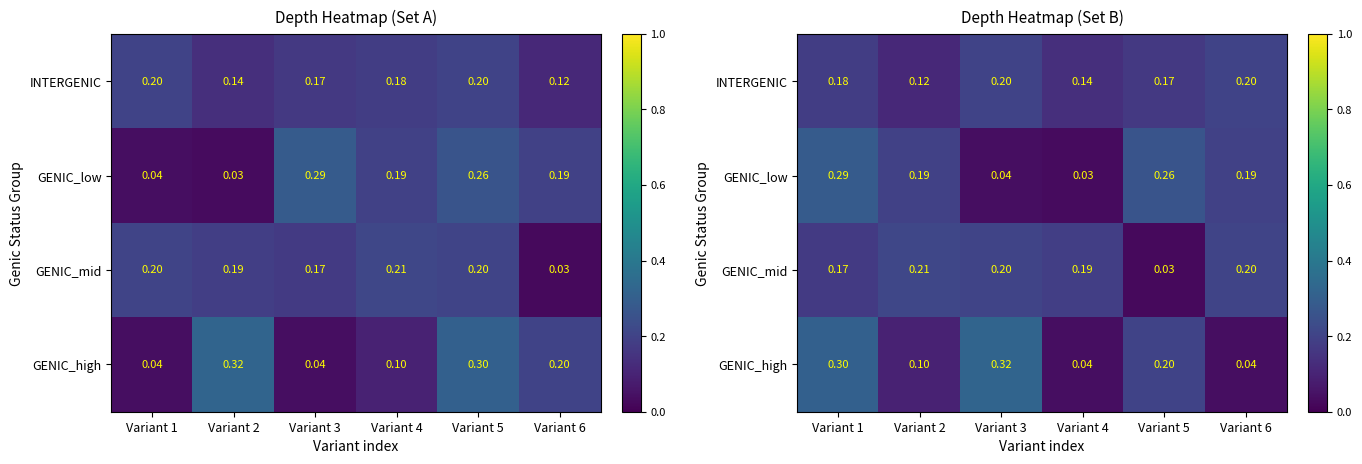

List the labels in order of INTERGENIC value, largest first.

Variant 3, Variant 6, Variant 1, Variant 5, Variant 4, Variant 2